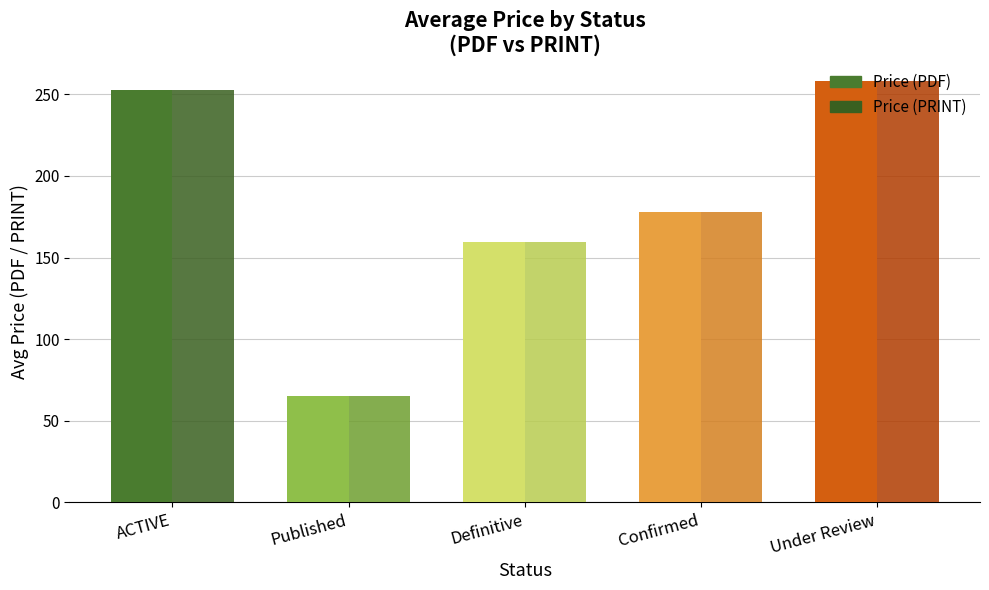

Which series has the widest spread of values?

Price (PDF)